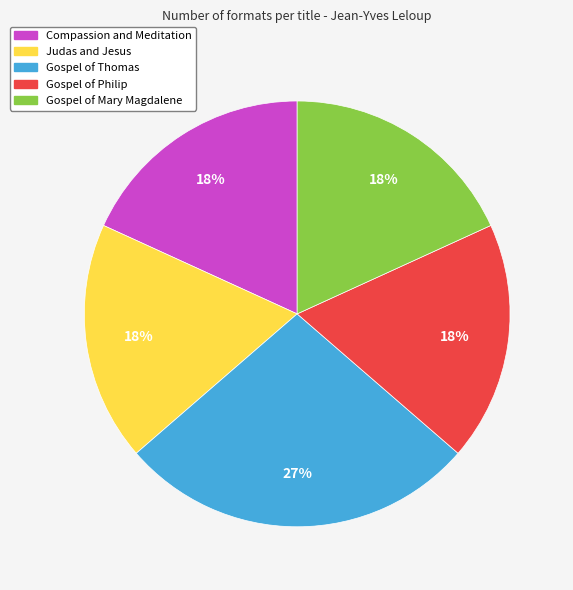

Count the number of slices in the pie.

5